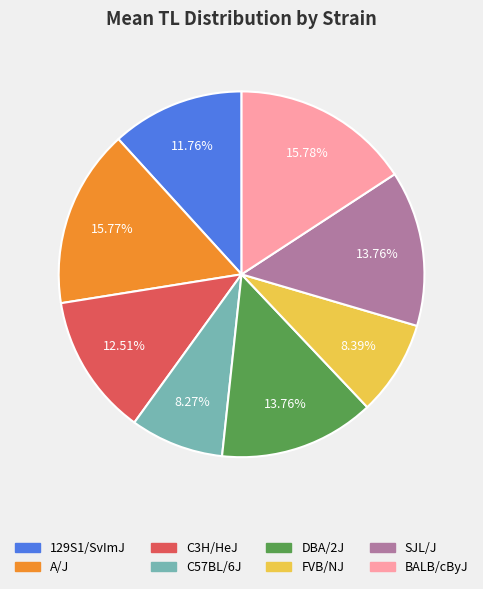

Is there a majority slice in this chart?

No